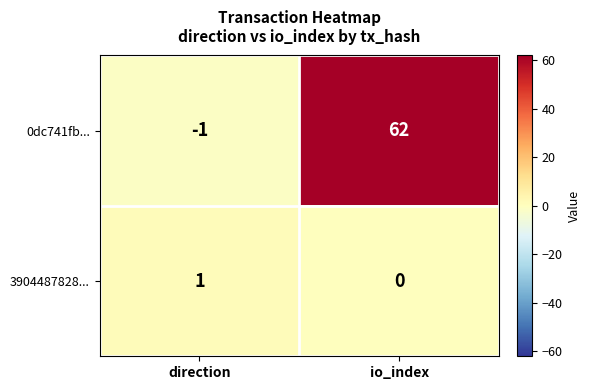

What is the total value across all series at io_index?

62